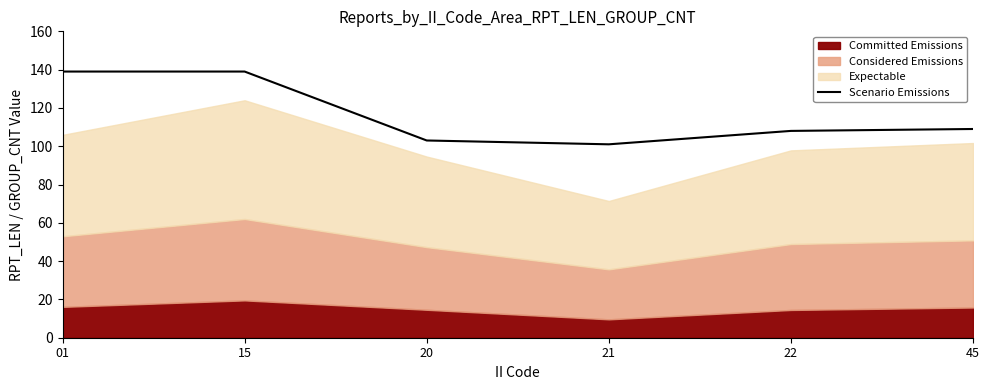

What is the value of the 6th point from the left?

109